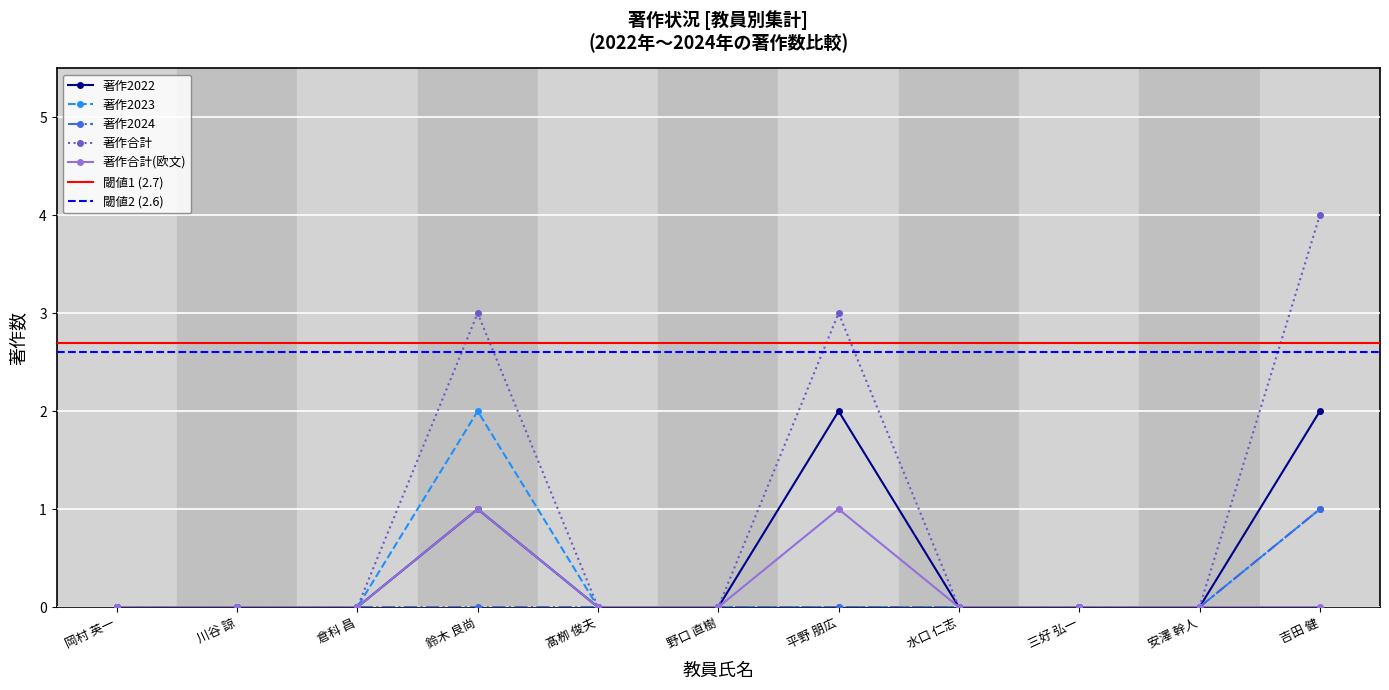

True or false: 著作合計(欧文) and 著作2023 intersect in this chart.

False